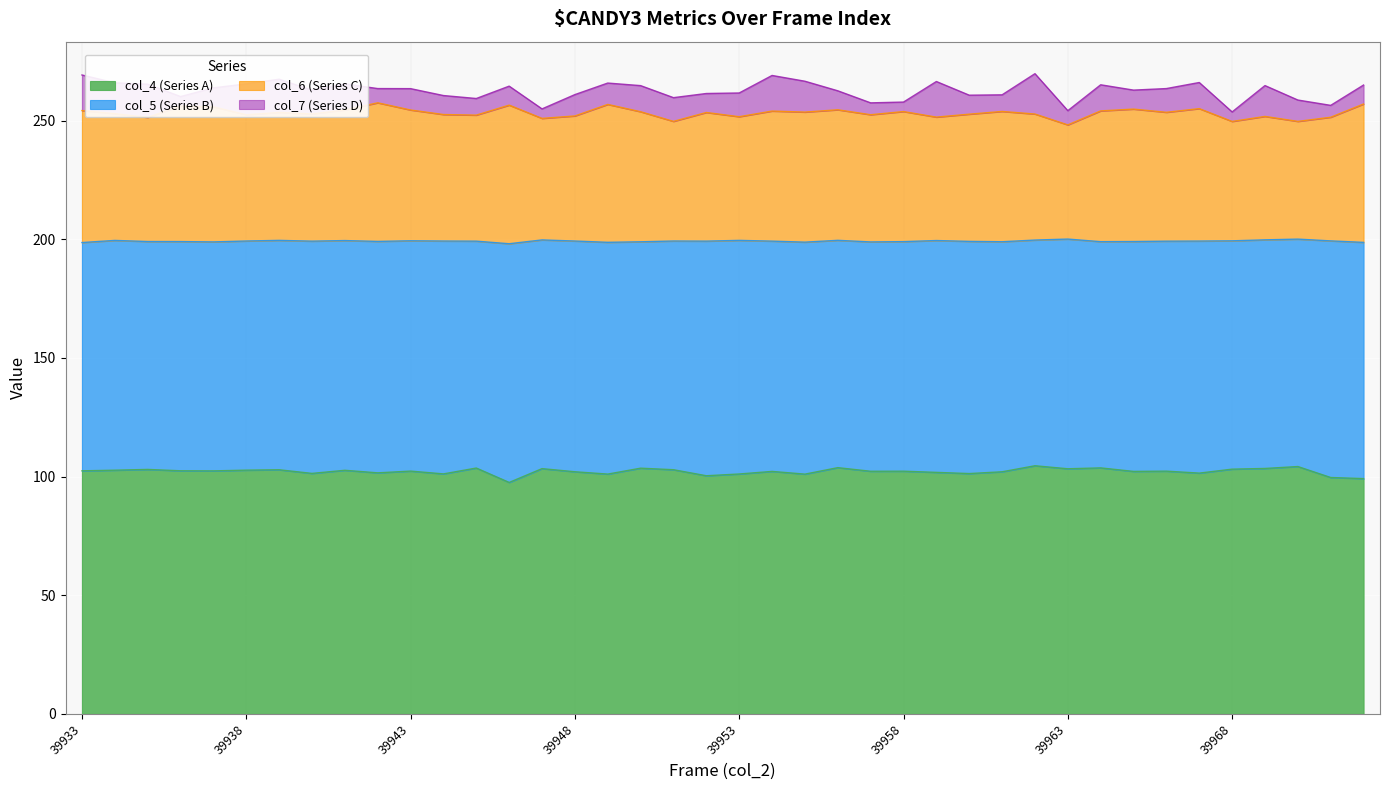

List the labels in order of col_4 (Series A) value, largest first.

39962, 39970, 39956, 39964, 39945, 39950, 39969, 39947, 39963, 39968, 39935, 39951, 39939, 39938, 39934, 39941, 39936, 39933, 39937, 39943, 39966, 39958, 39957, 39954, 39965, 39948, 39961, 39959, 39942, 39967, 39940, 39960, 39944, 39953, 39949, 39955, 39952, 39971, 39972, 39946